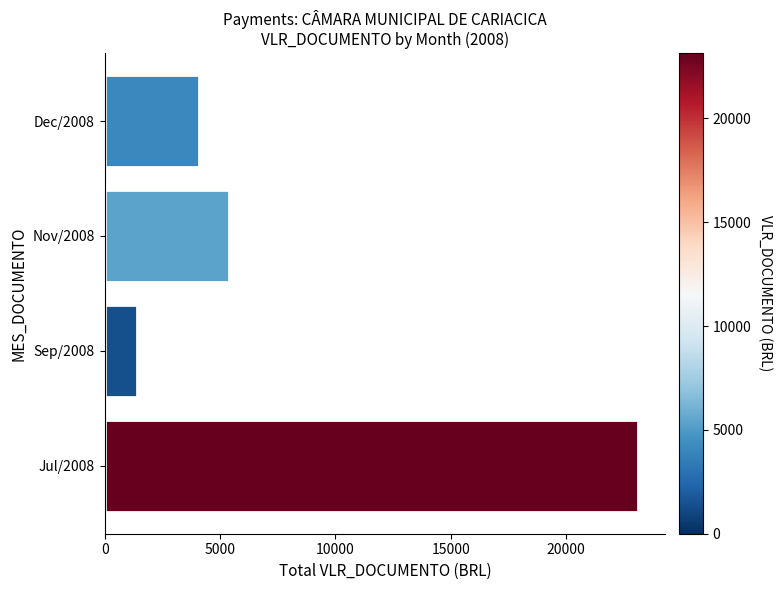

Reading top to bottom, list all the values displayed in this chart.

4090.9	5393.6	1394.2	23135.8